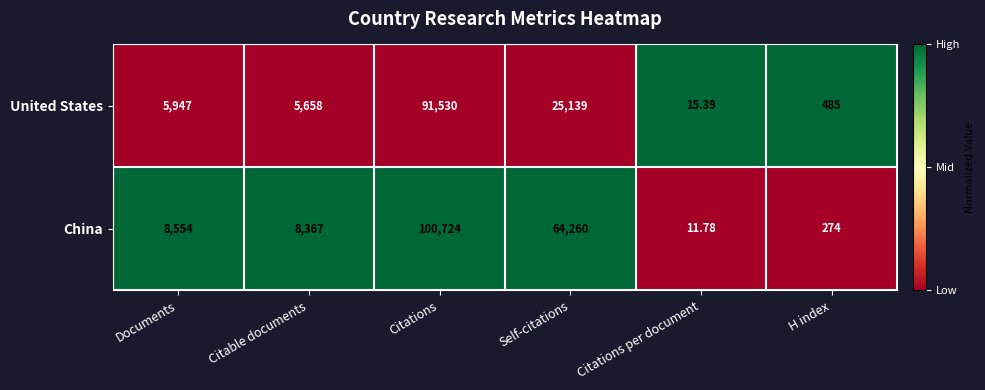

Rank the series by their maximum value, from lowest to highest.

United States, China